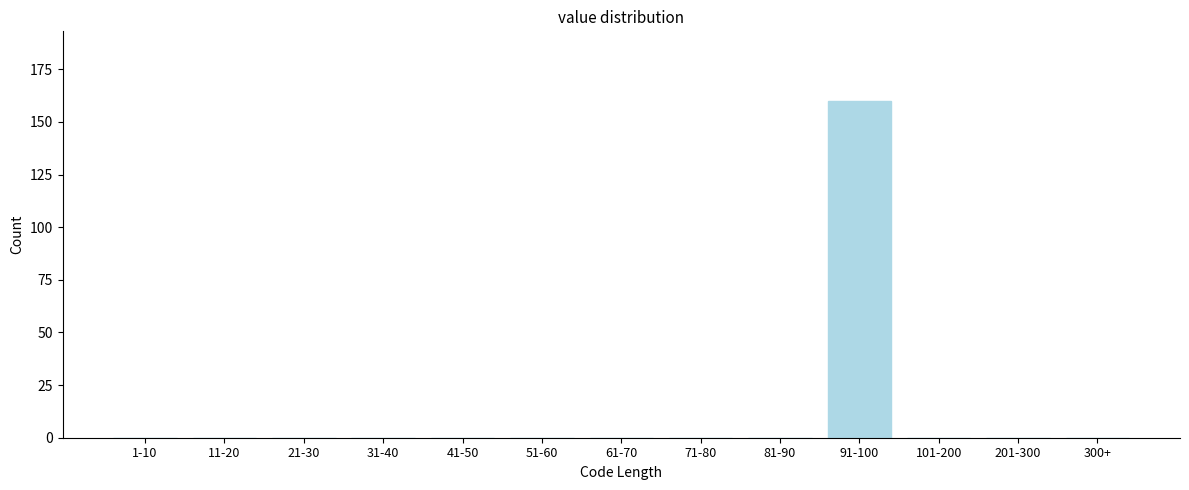

Reading right to left, what are all the values shown in this chart?

300+=0	201-300=0	101-200=0	91-100=160	81-90=0	71-80=0	61-70=0	51-60=0	41-50=0	31-40=0	21-30=0	11-20=0	1-10=0